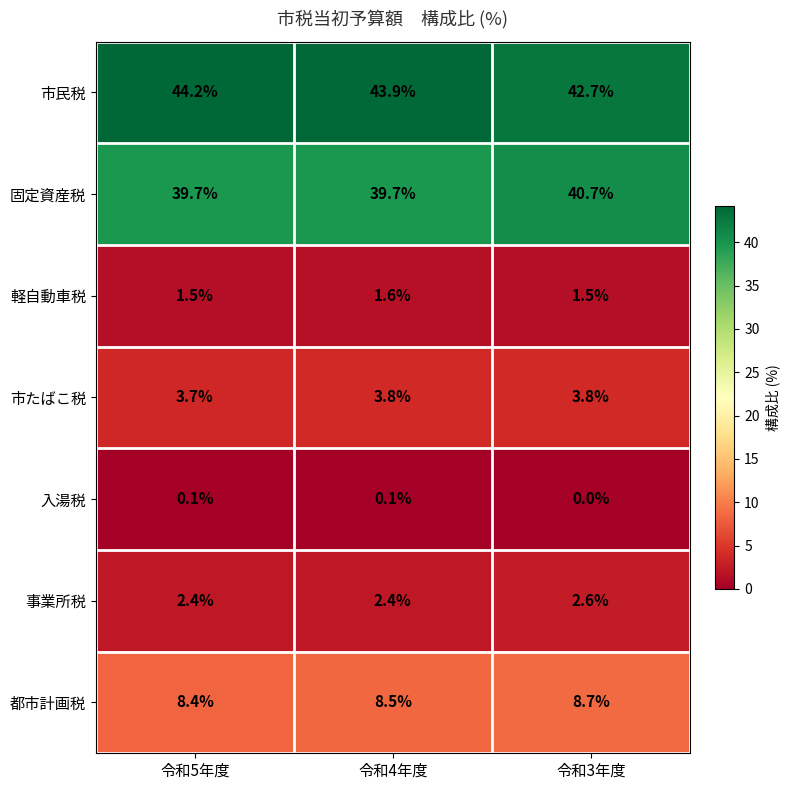

Which series has the largest total across all categories?

市民税